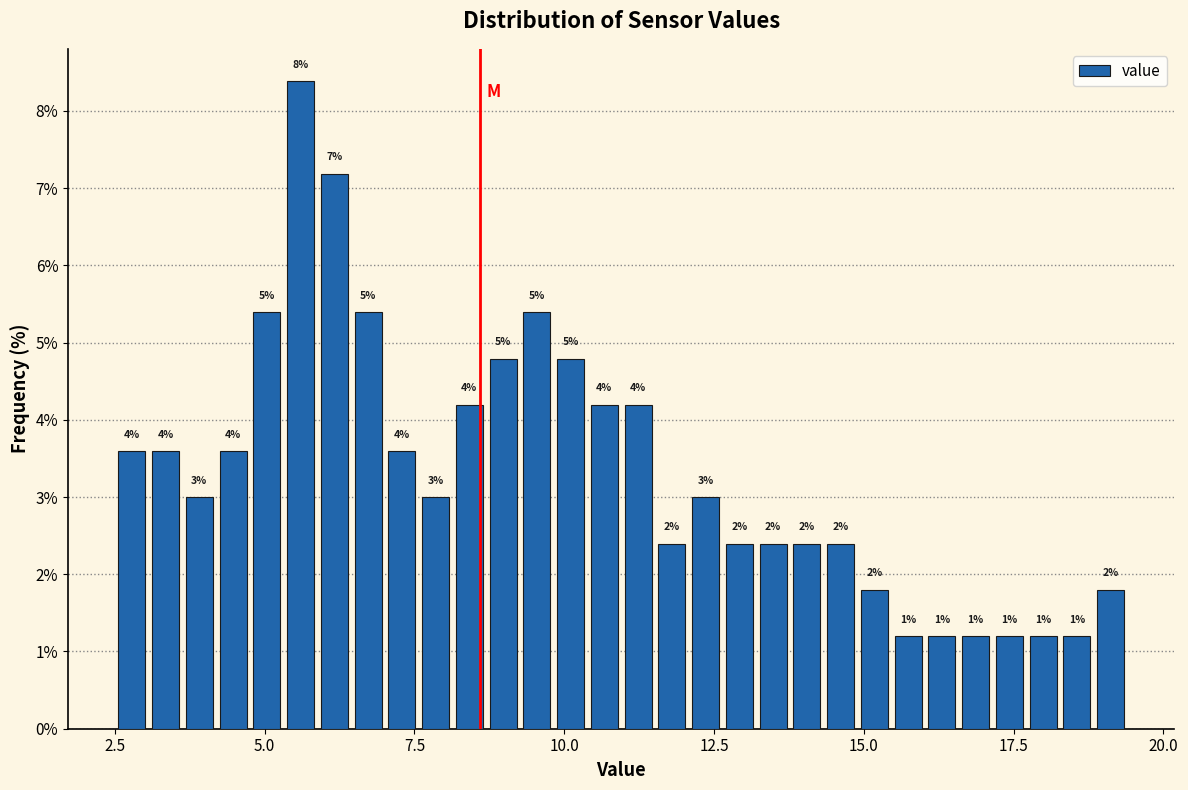

Read against the x-axis, roughly where is the centre of the tallest bar?

5.5